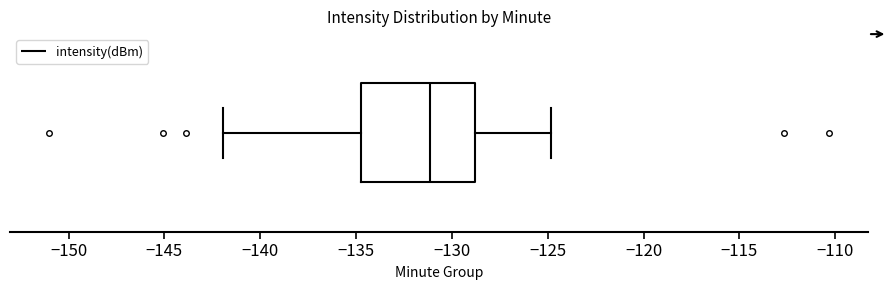

Where does the median line of the box sit on the x-axis? The values are not printed on the chart, so give them approximately, as read against the axis.

-131